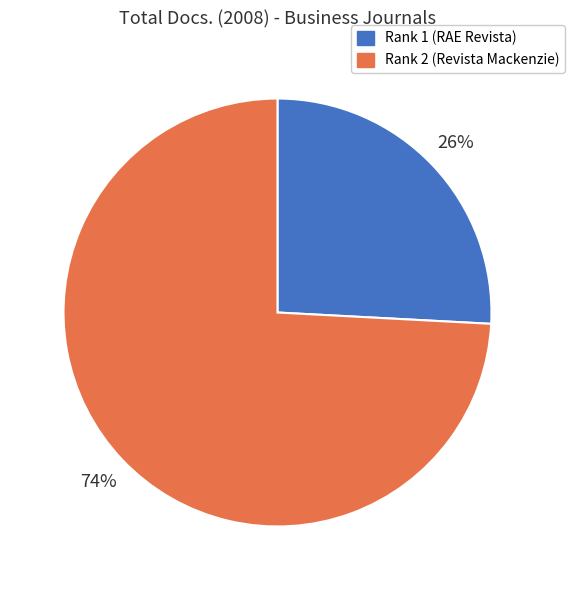

Between Rank 1 (RAE Revista) and Rank 2 (Revista Mackenzie), which is larger?

Rank 2 (Revista Mackenzie)